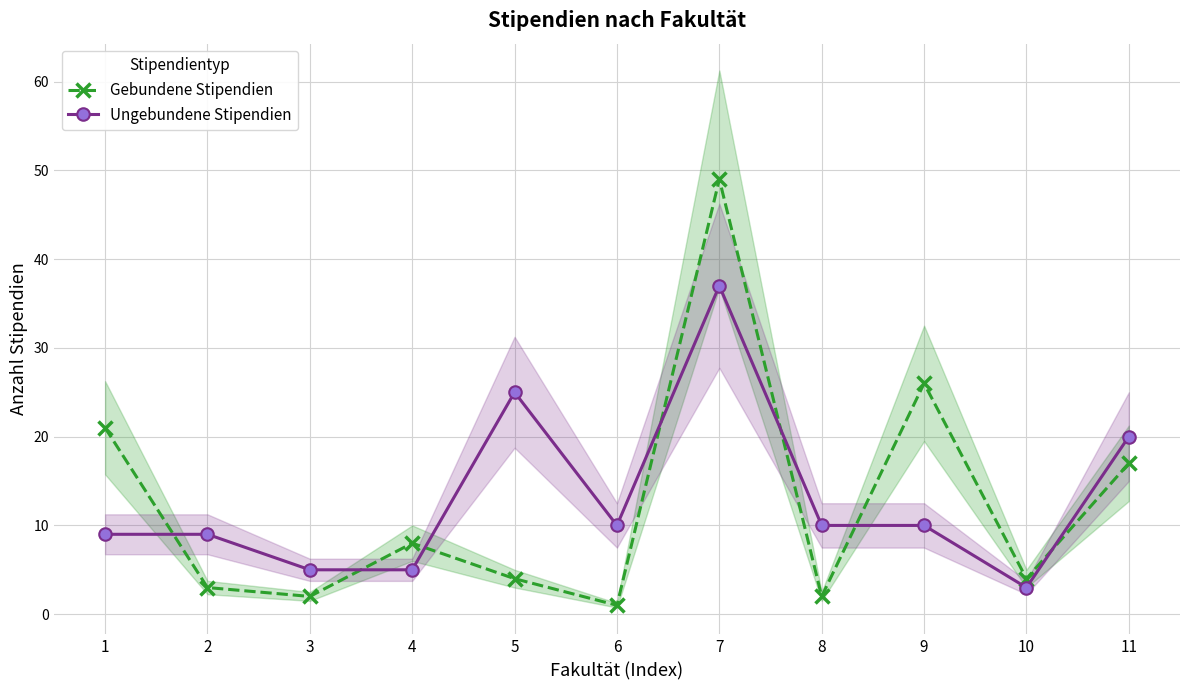

What is the total value across all series at 10?

7